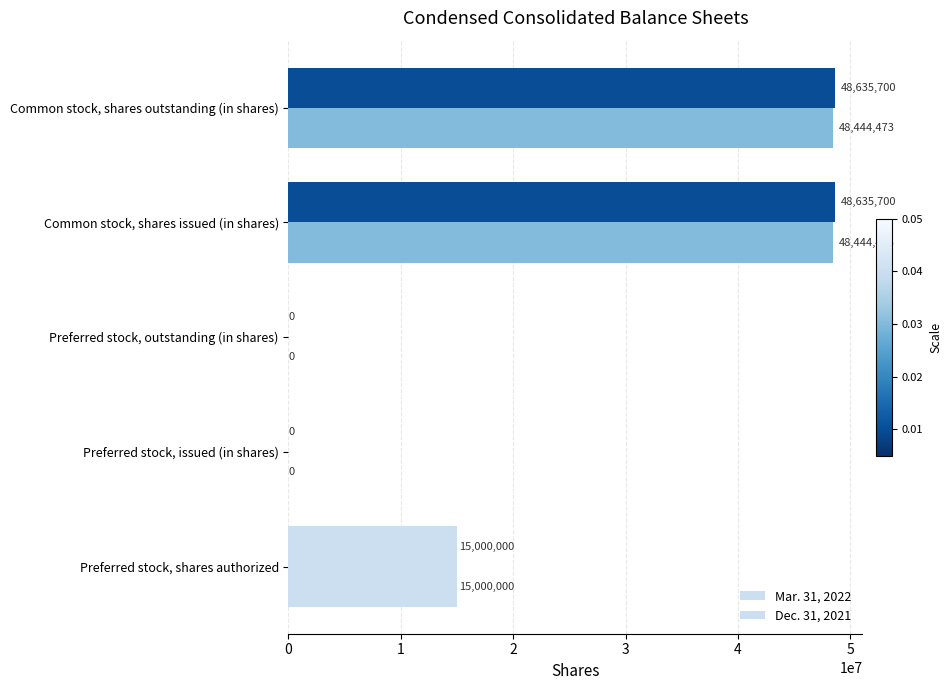

How many values in Dec. 31, 2021 are above zero?

3